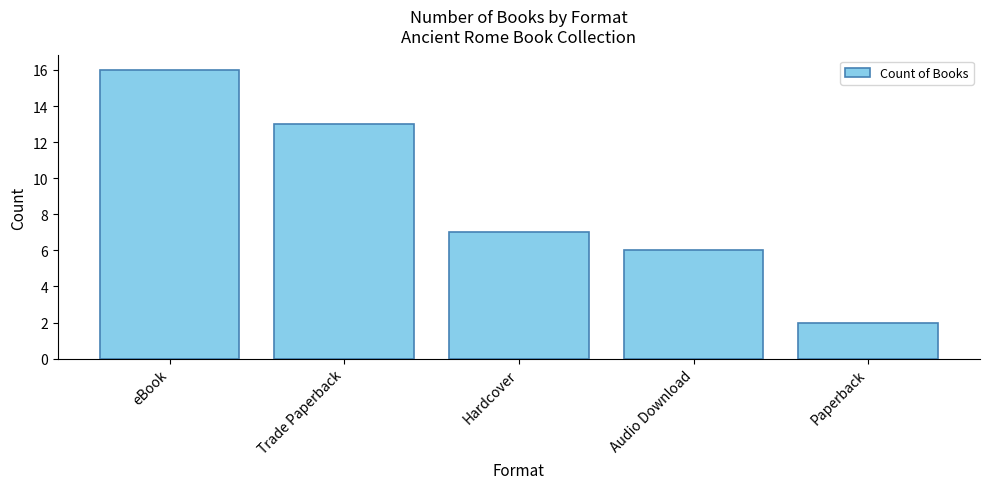

What is the value of the 4th bar from the left?

6